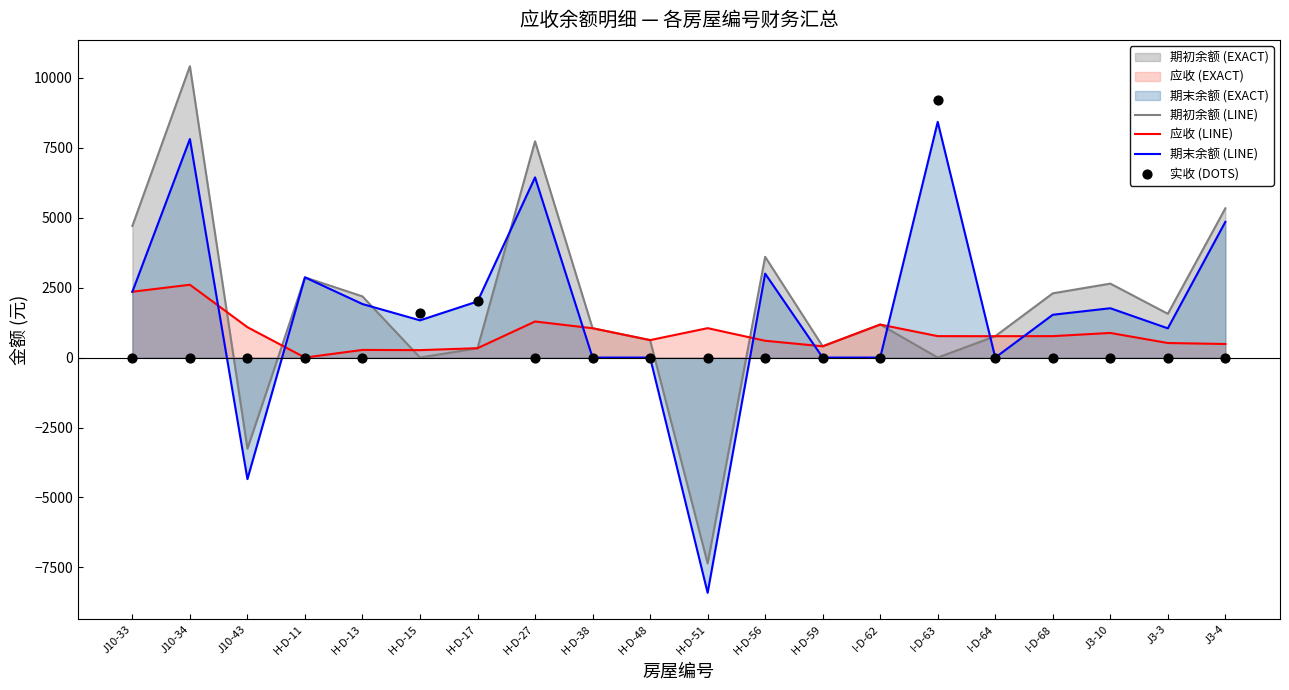

What is the total value across all series at J3-3?

3130.0